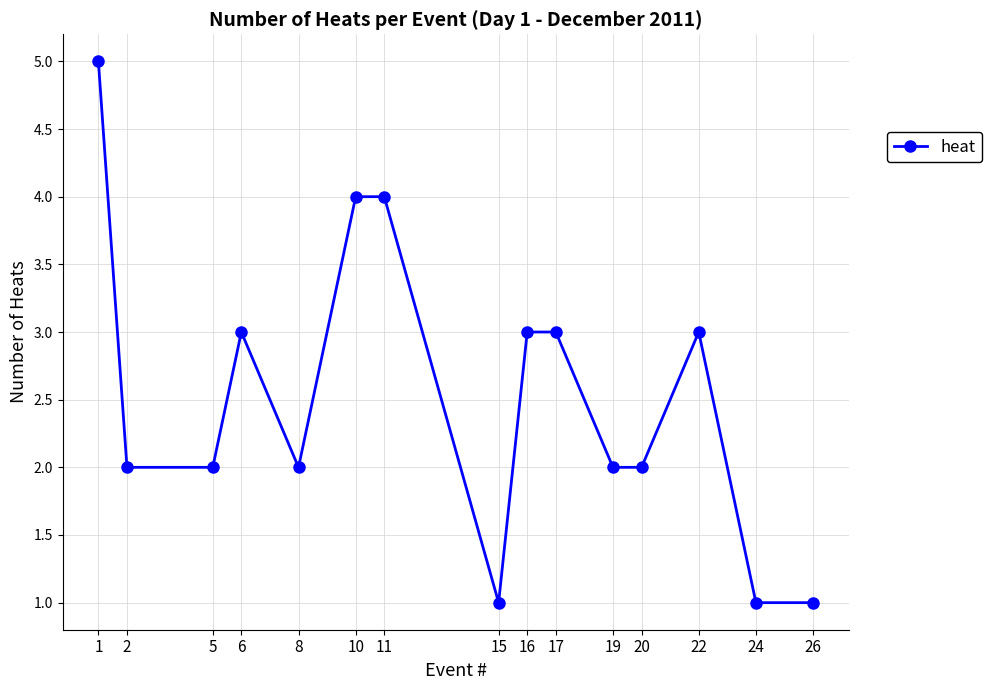

Which category has the highest value across all series?

1